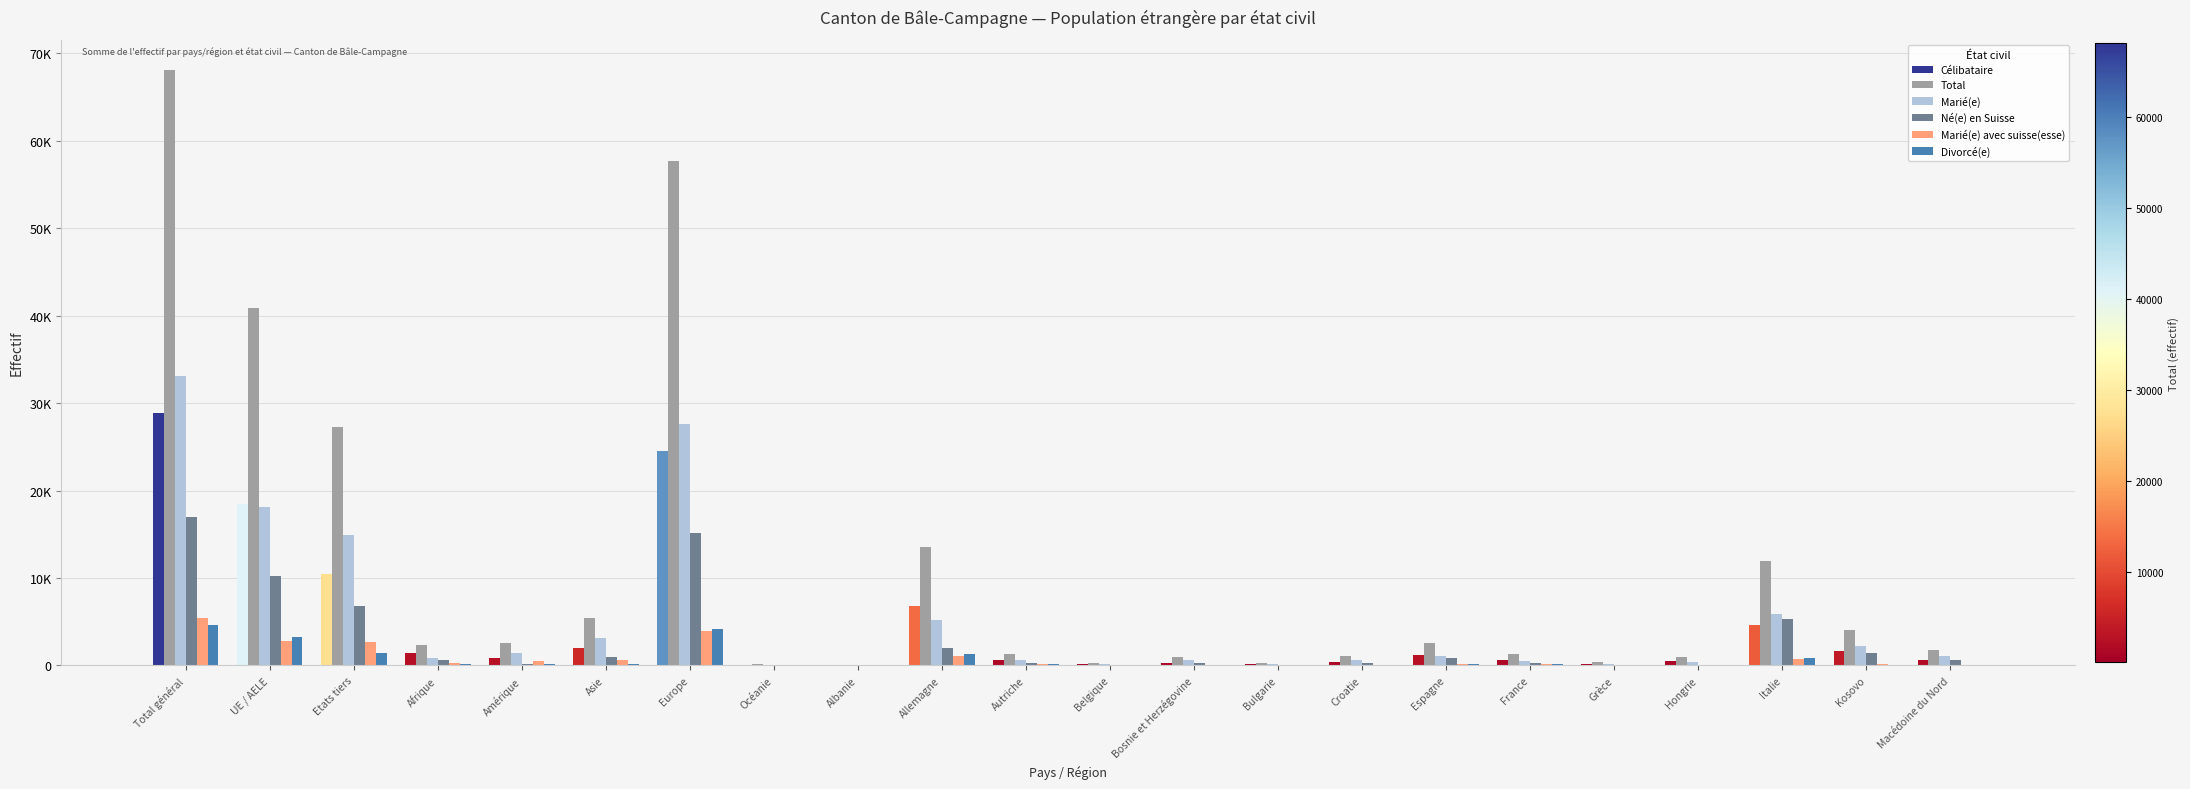

Which label corresponds to the smallest value in the chart?

Albanie